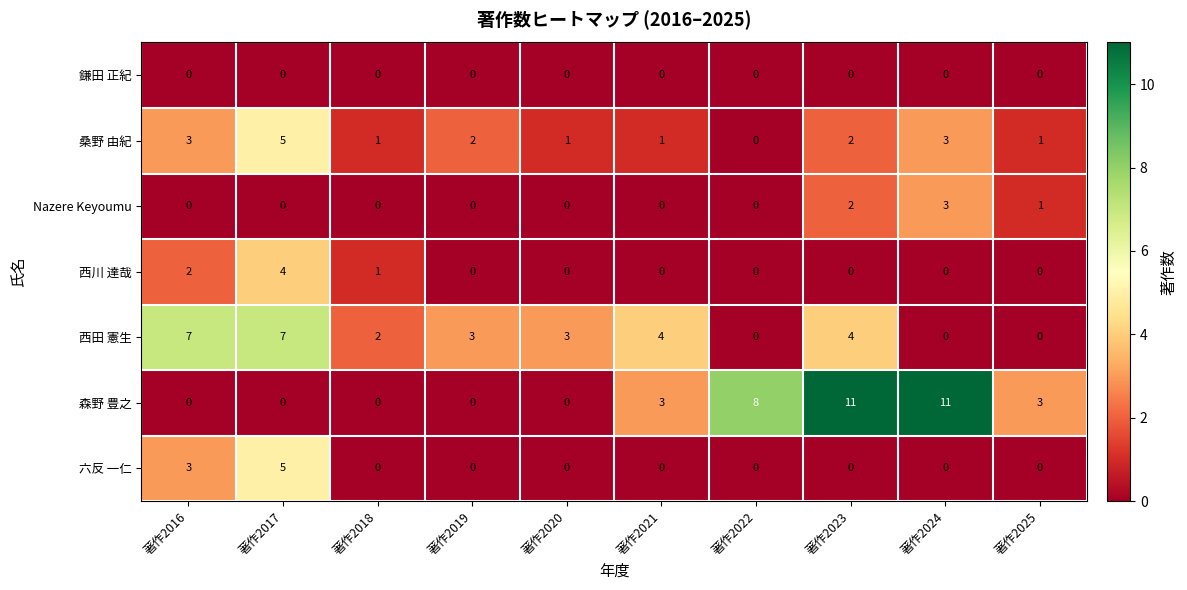

Is it true that 西川 達哉 equals 2 at 著作2018?

False